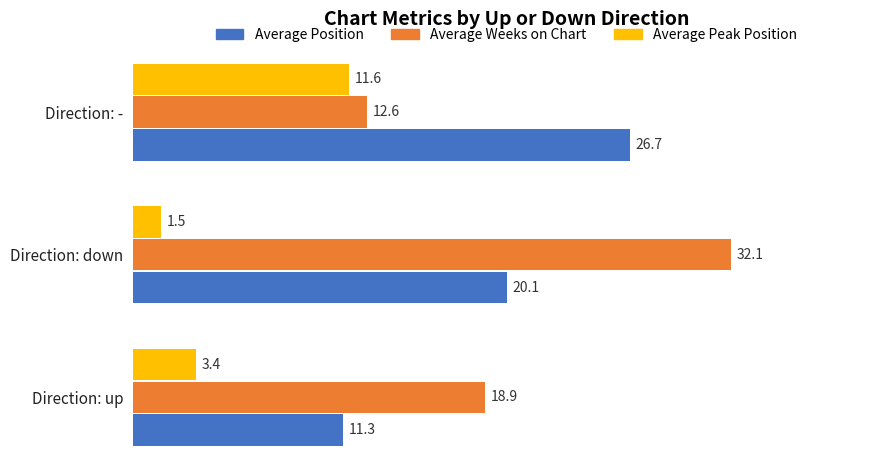

Read the Average Weeks on Chart value at Direction: up.

18.9